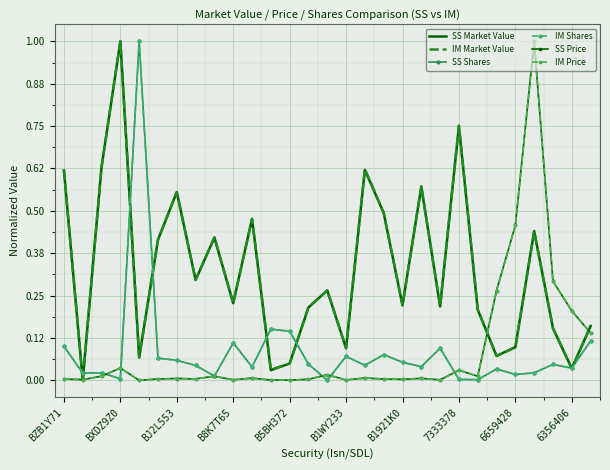

What are all the series names shown in the legend?

SS Market Value, IM Market Value, SS Shares, IM Shares, SS Price, IM Price